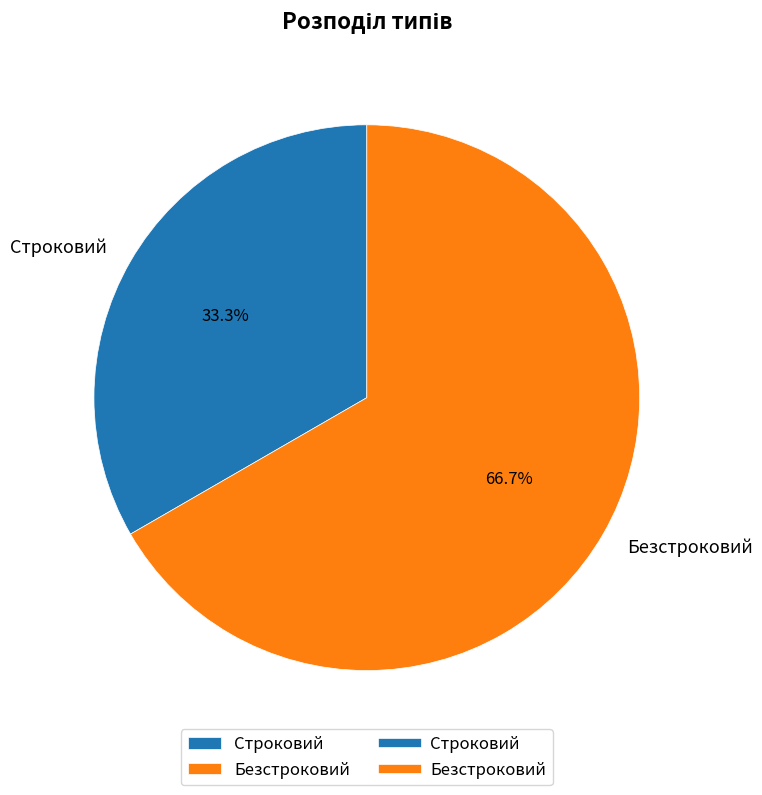

Rank the categories by value from highest to lowest.

Безстроковий, Строковий